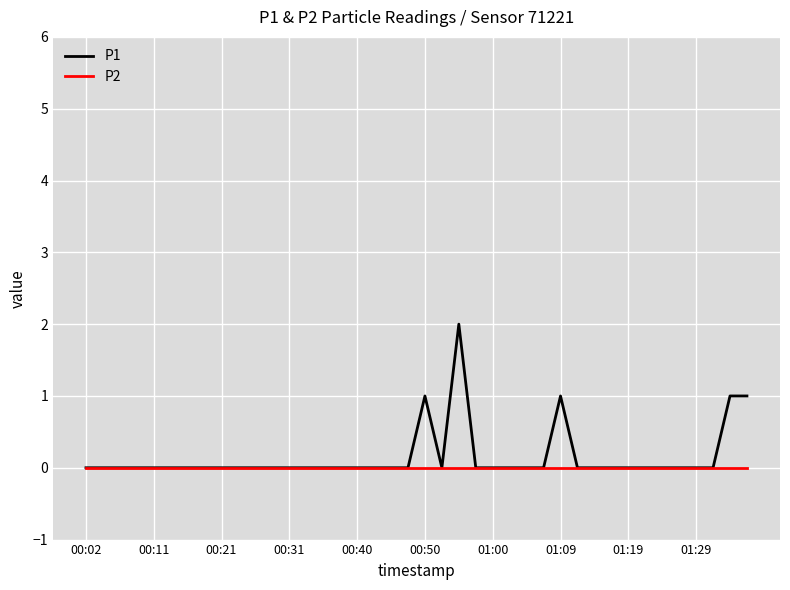

Which series has the widest spread of values?

P1